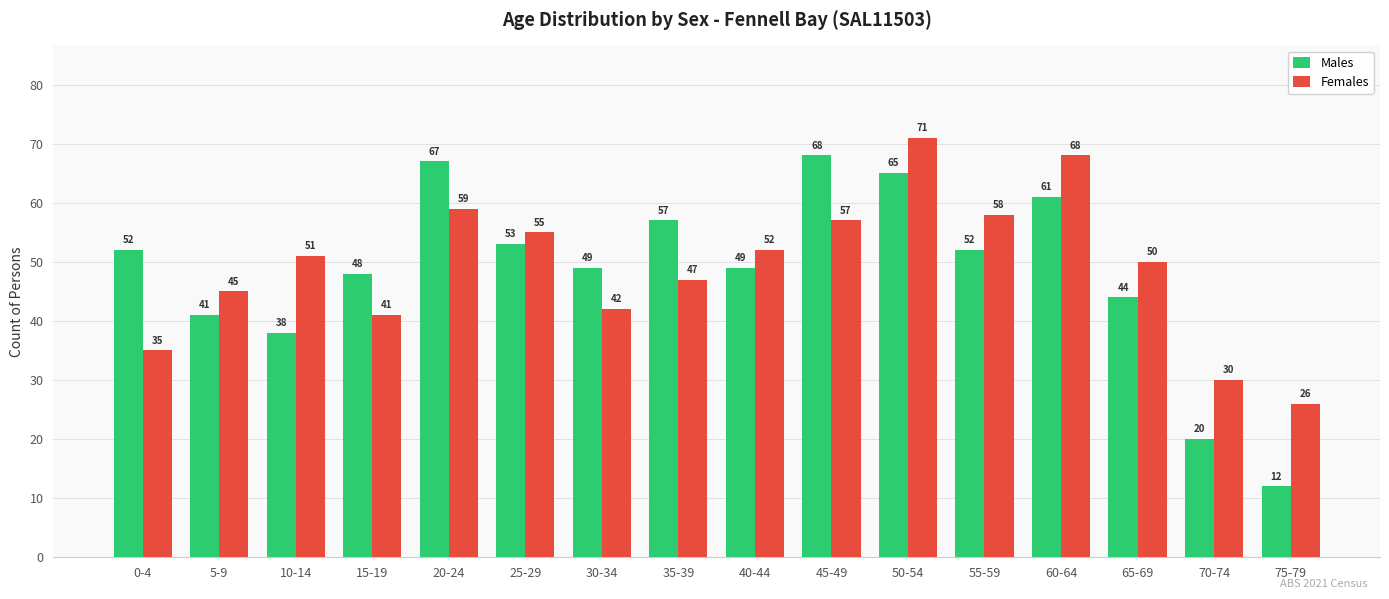

Reading left to right, what are all the values shown in this chart?

Males: 0-4=52	5-9=41	10-14=38	15-19=48	20-24=67	25-29=53	30-34=49	35-39=57	40-44=49	45-49=68	50-54=65	55-59=52	60-64=61	65-69=44	70-74=20	75-79=12
Females: 0-4=35	5-9=45	10-14=51	15-19=41	20-24=59	25-29=55	30-34=42	35-39=47	40-44=52	45-49=57	50-54=71	55-59=58	60-64=68	65-69=50	70-74=30	75-79=26